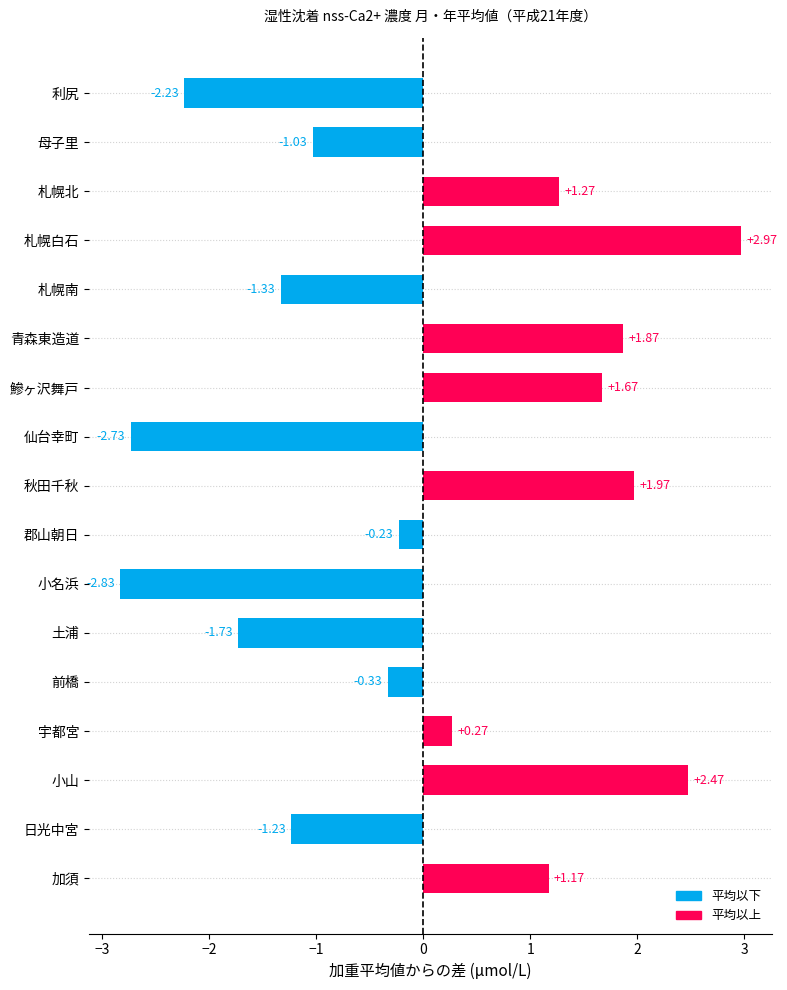

Does the chart contain stacked bars?

No